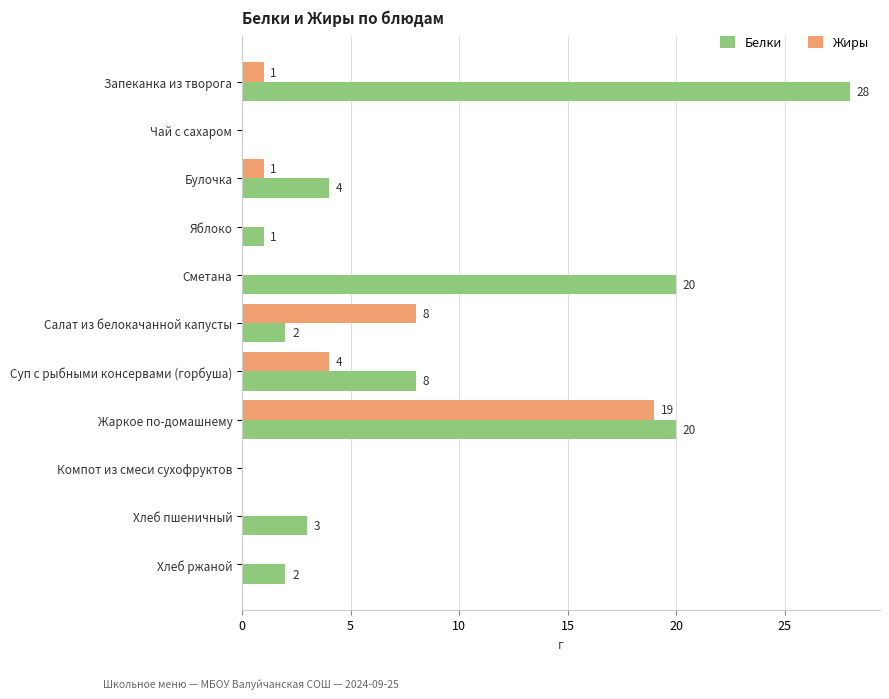

Is it true that Жиры equals 1 at Суп с рыбными консервами (горбуша)?

False